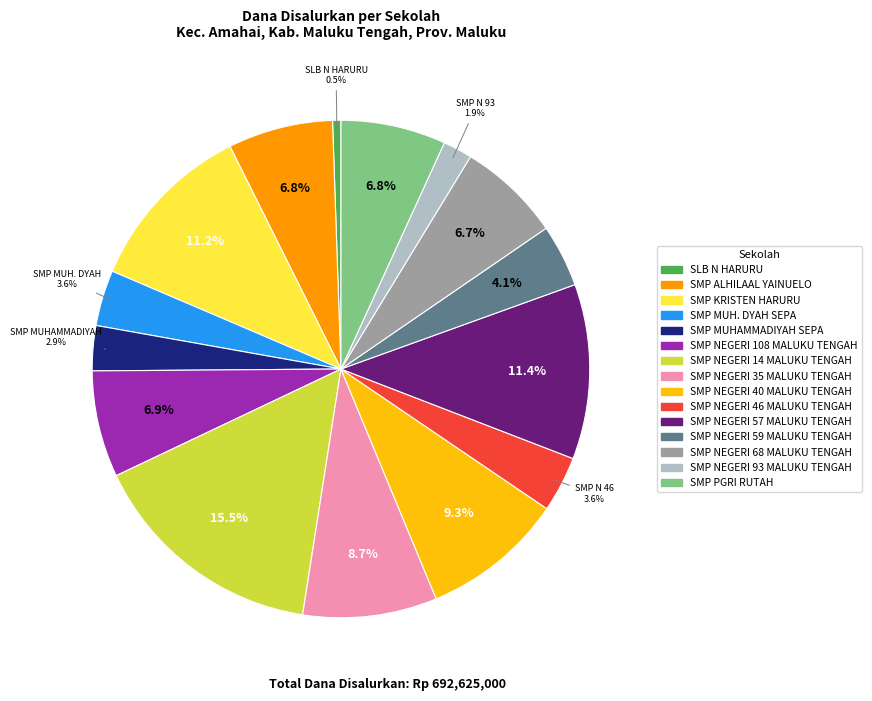

Is there a majority slice in this chart?

No